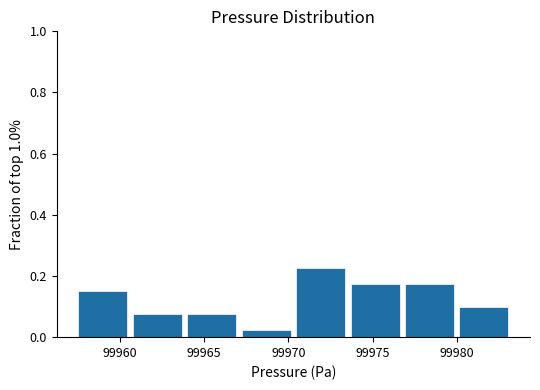

Reading left to right, transcribe this chart: for each bar, give the range it covers on the x-axis and its height. Neither the bar edges nor the heights are printed on the chart, so give them approximately, as read against the axes.

99957.5 to 99960.5: 0.16
99960.5 to 99964.0: 0.08
99964.0 to 99967.0: 0.08
99967.0 to 99970.5: 0.02
99970.5 to 99973.5: 0.22
99973.5 to 99977.0: 0.18
99977.0 to 99980.0: 0.18
99980.0 to 99983.0: 0.10